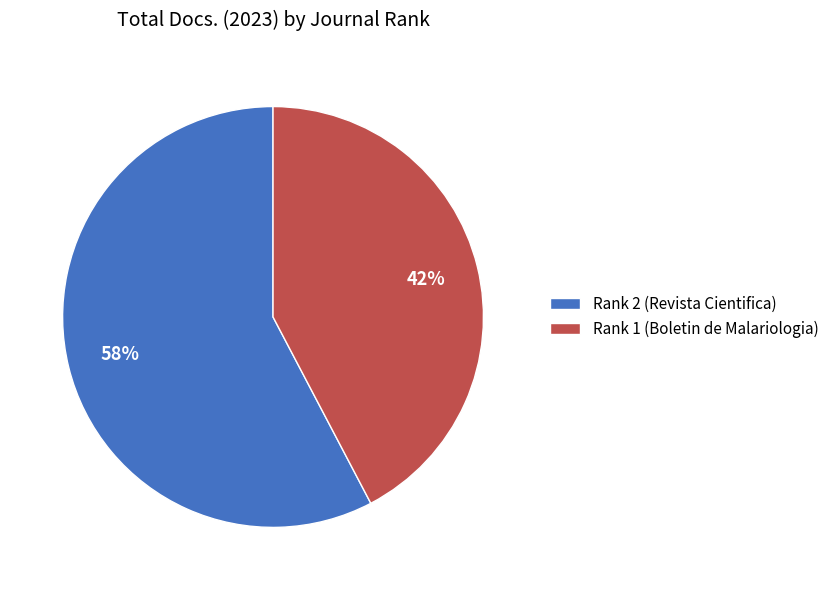

What is the ratio of the value at Rank 2 (Revista Cientifica) to the value at Rank 1 (Boletin de Malariologia)?

1.4